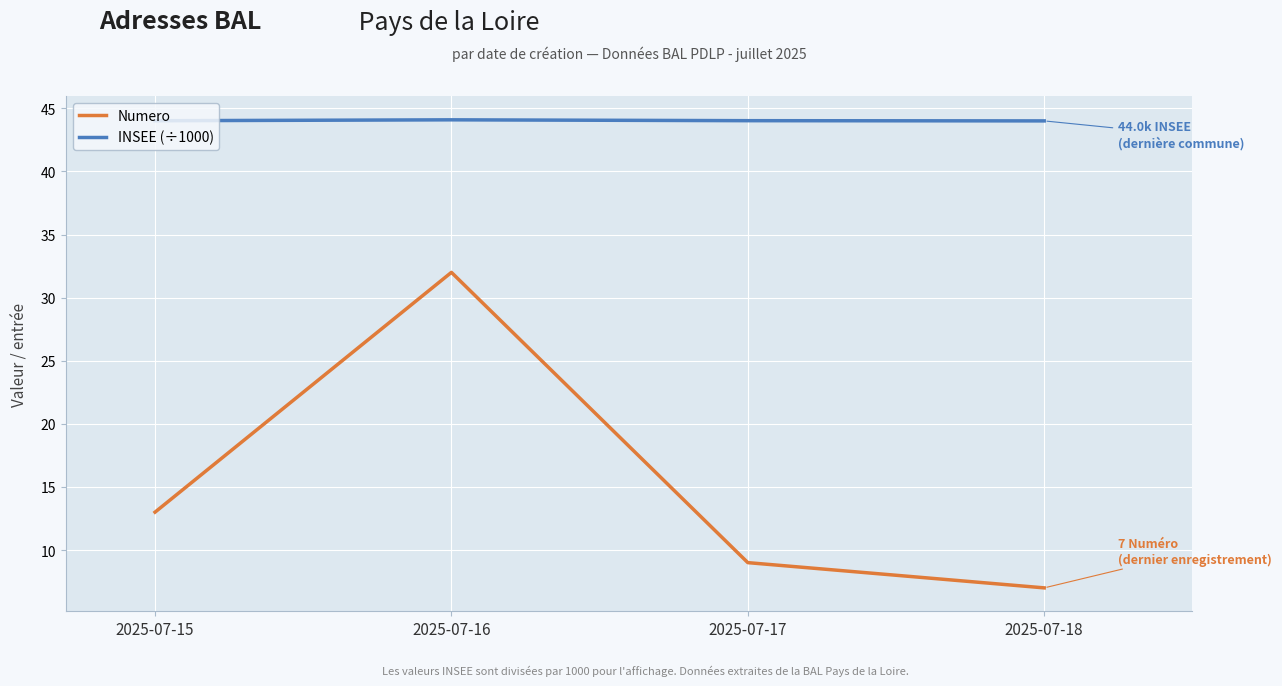

Which series has the largest total across all categories?

INSEE (÷1000)